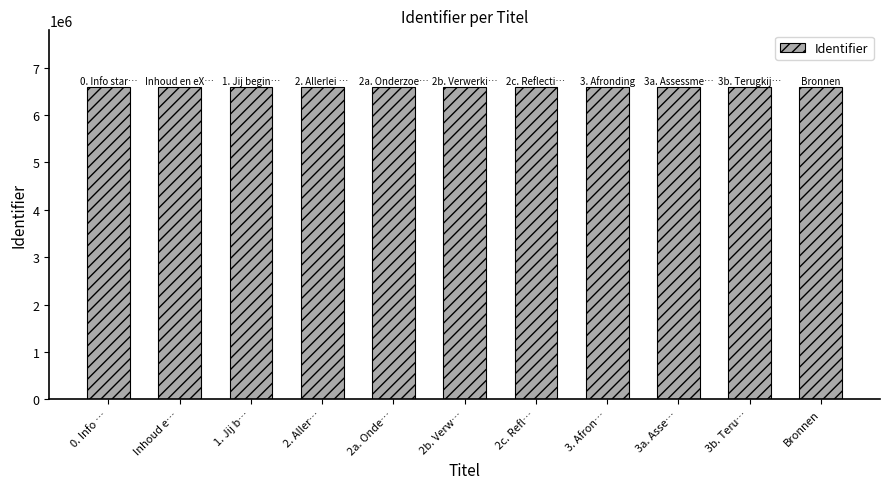

What is the sum of all values?

72611926